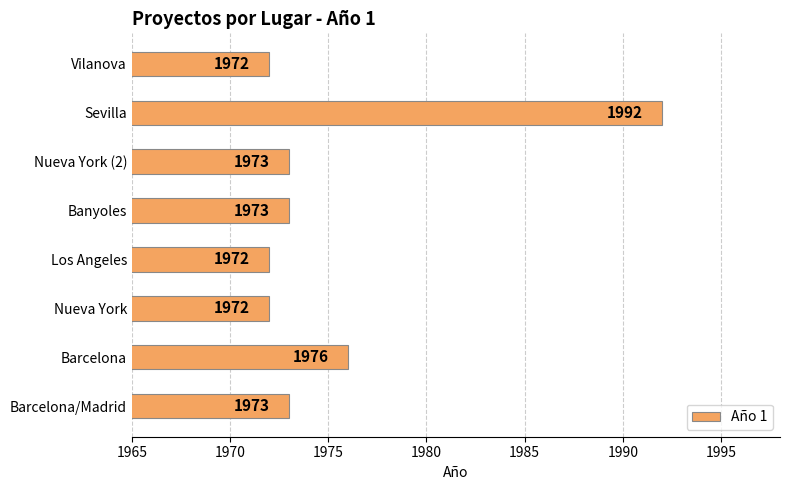

Count the number of data series in this chart.

1